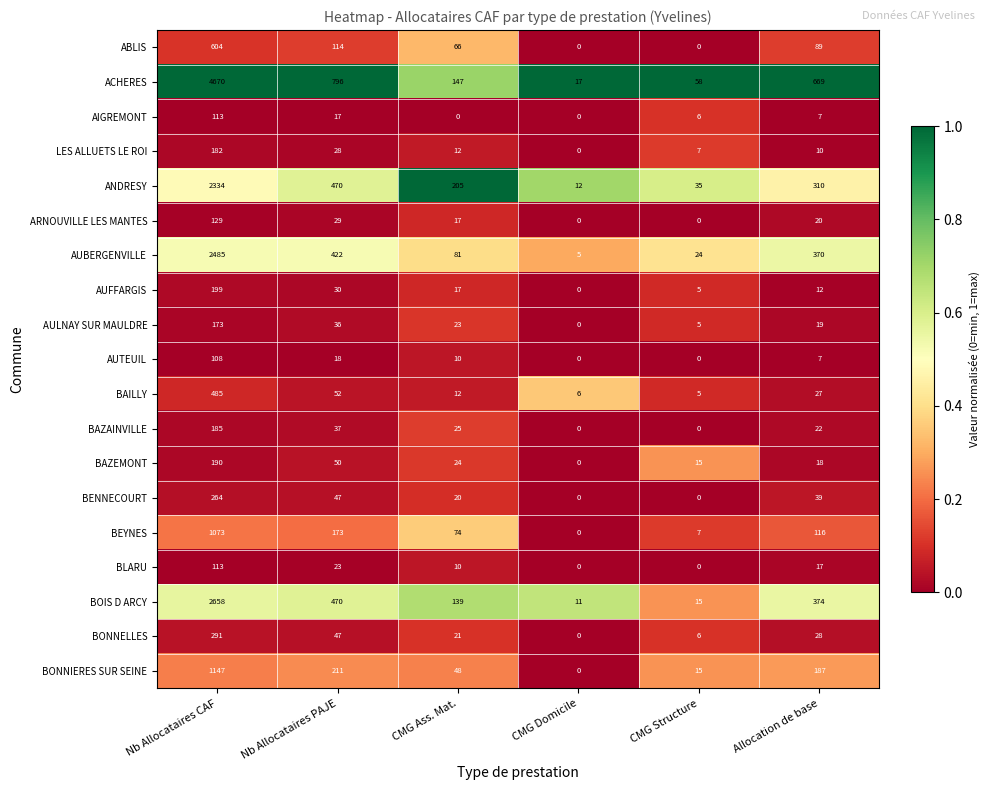

At which category is the sum across all series the highest?

Nb Allocataires CAF